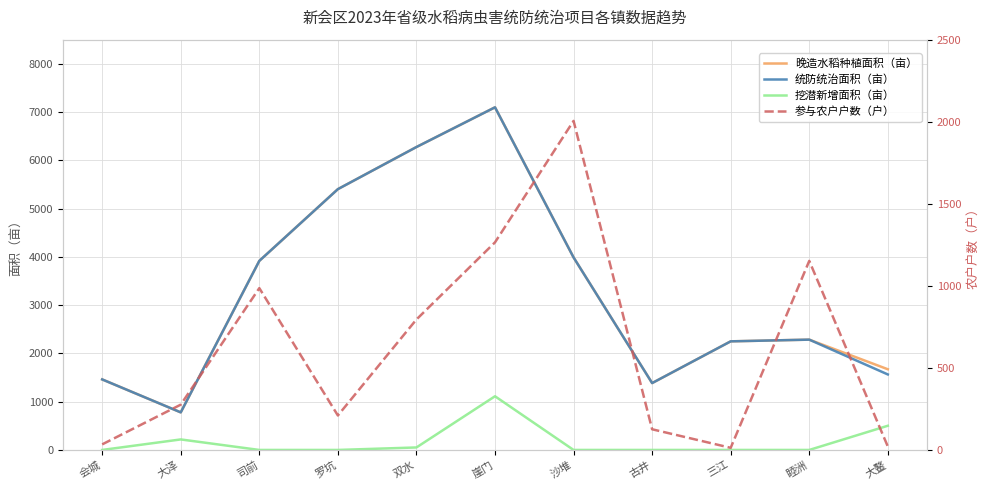

How many lines are shown in the chart?

4